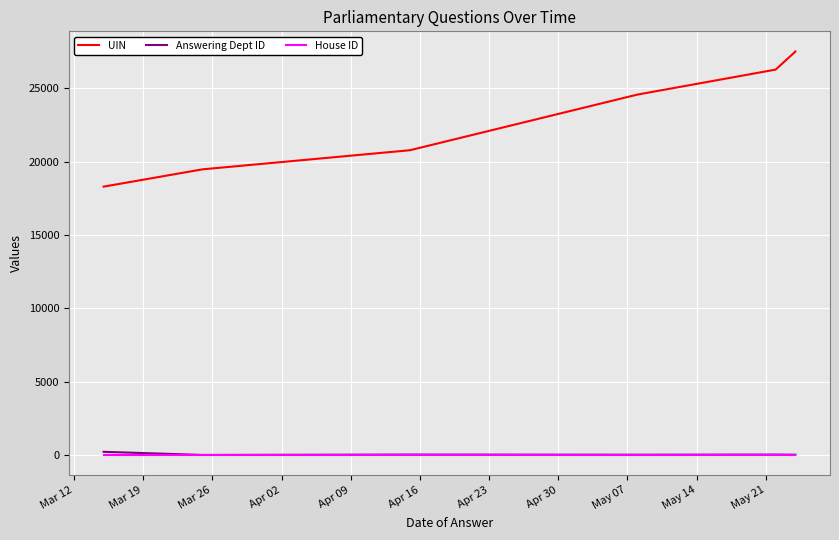

True or false: Answering Dept ID and House ID cross at least once.

False